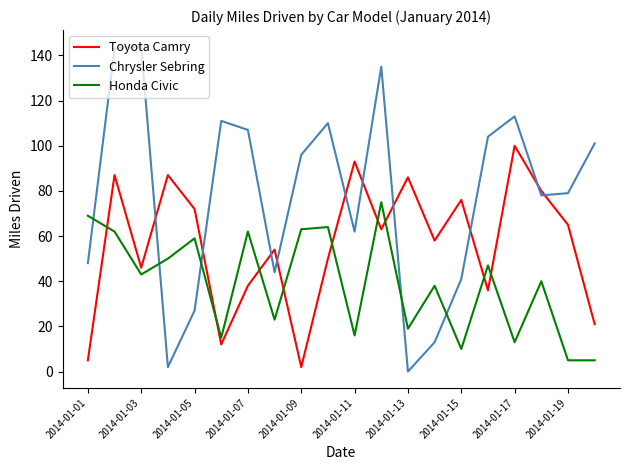

How many interior local valleys does the Toyota Camry series have?

6